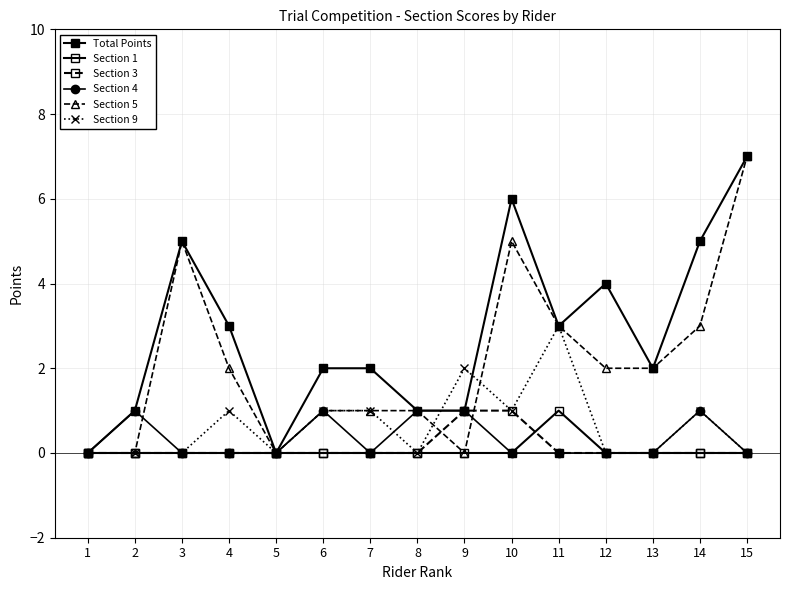

Which series ends up on top after the final intersection of Section 1 and Section 3?

Section 1